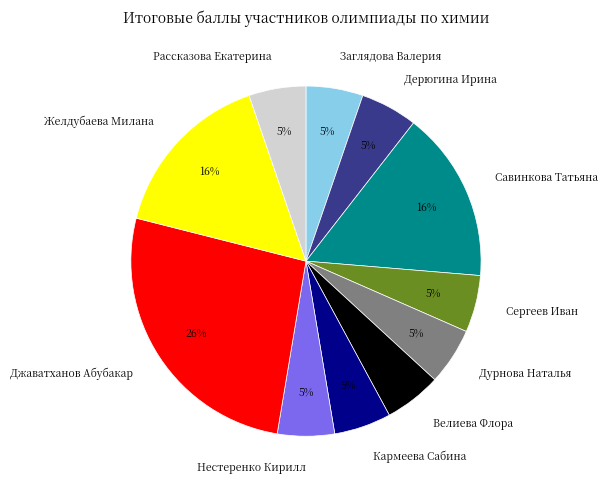

How many segments does this pie chart have?

11